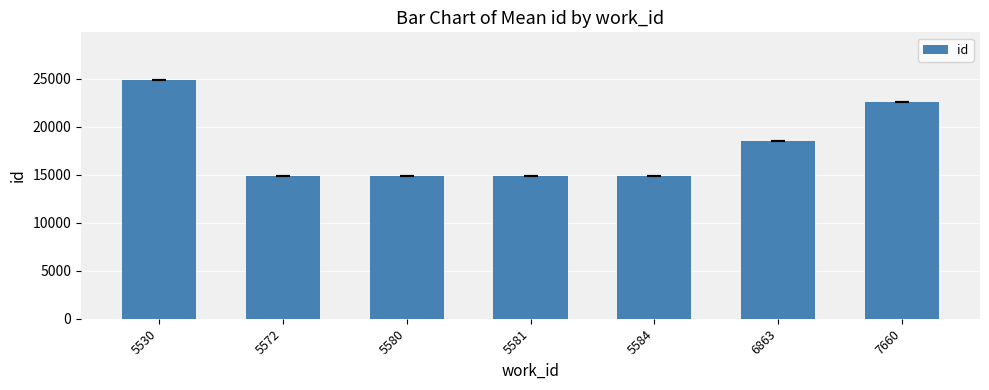

What is the difference between the values at 5530 and 7660?

2240.5